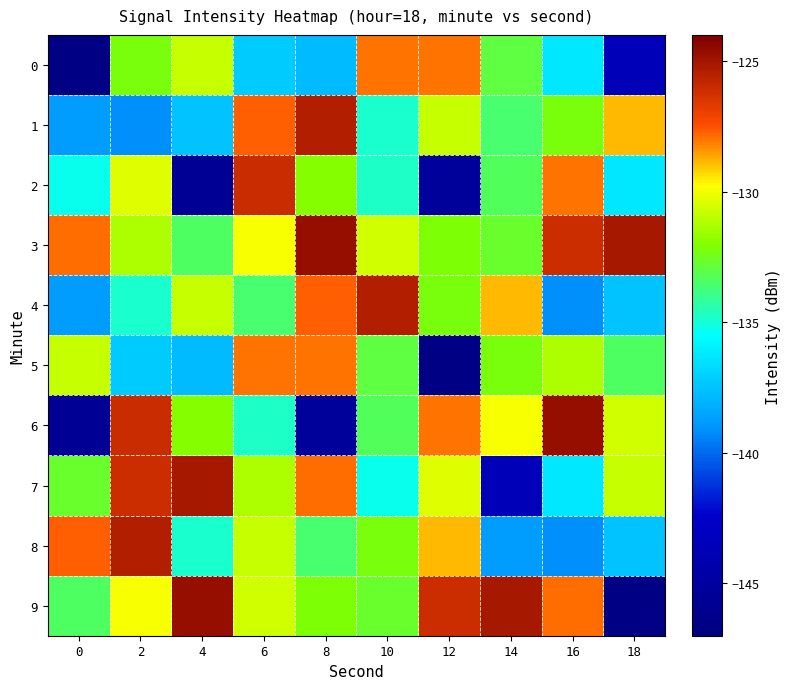

What is the greatest value displayed?

-124.6